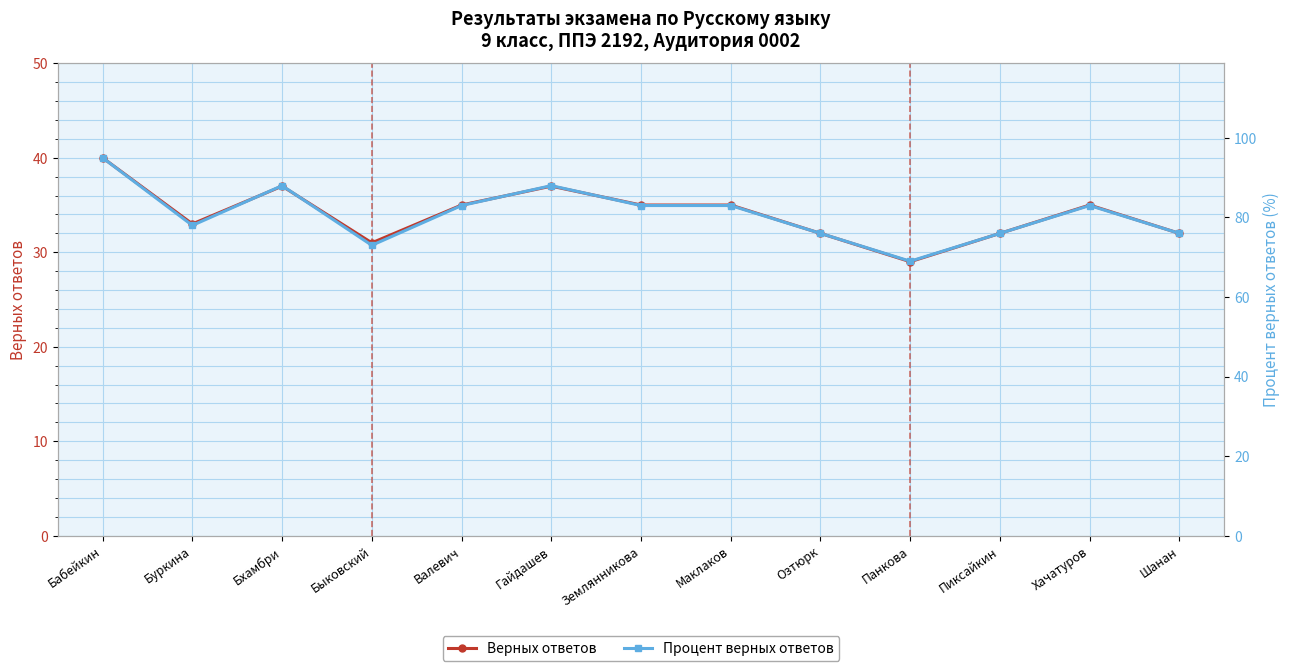

Which series has the largest range (max minus min)?

Процент верных ответов